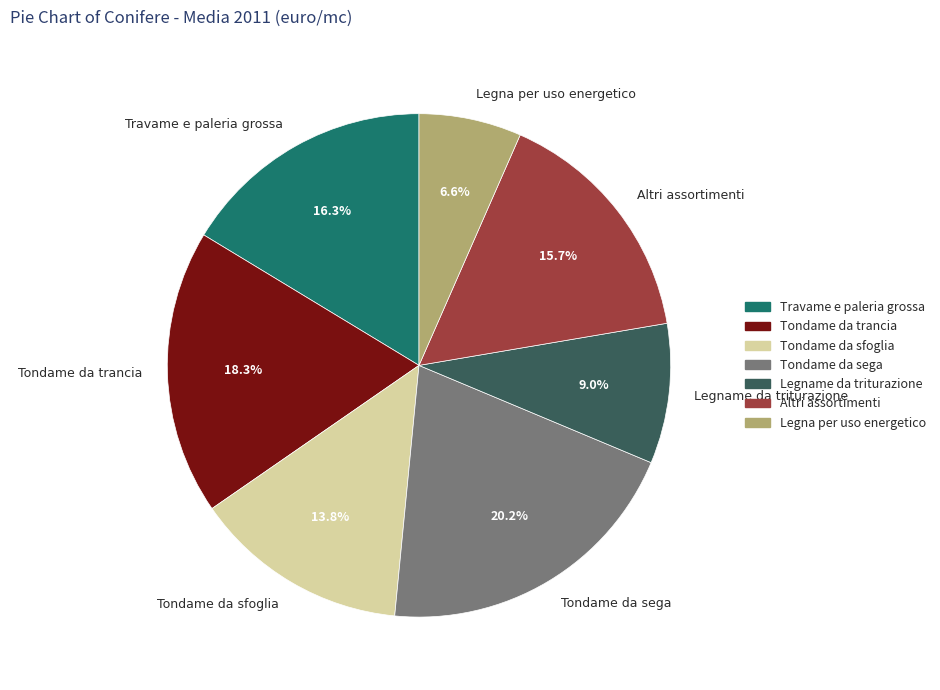

Is the sum of Tondame da sega and Legna per uso energetico greater than half?

No